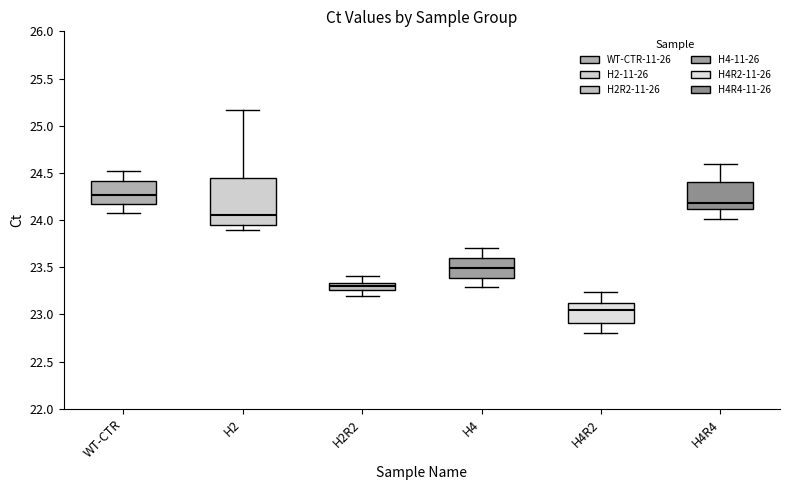

Comparing the boxes themselves (not the whiskers), which one is the tallest?

H2